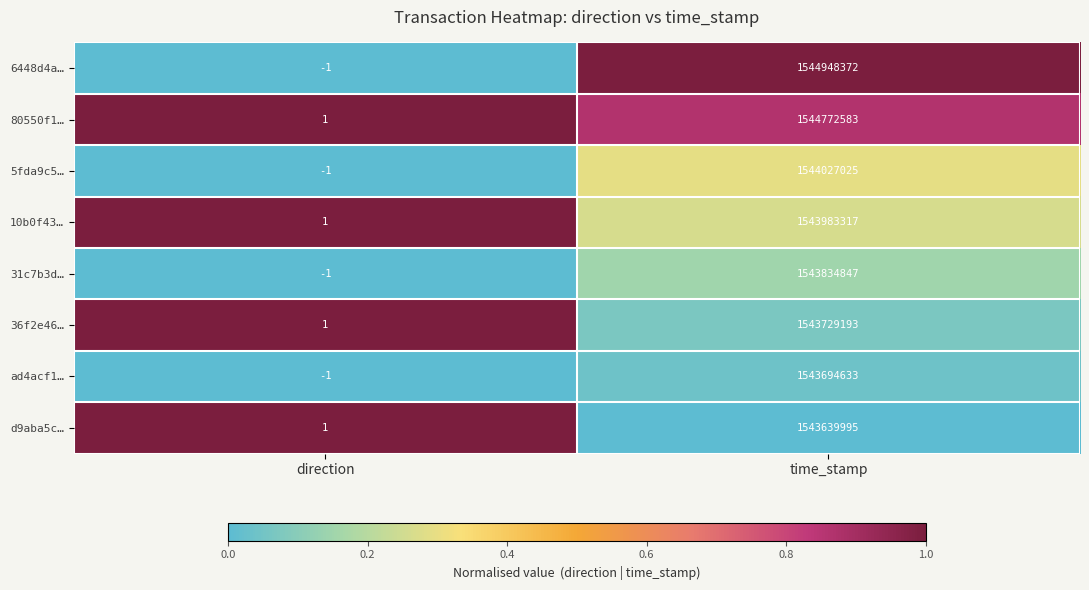

Which category has the lowest value across all series?

direction